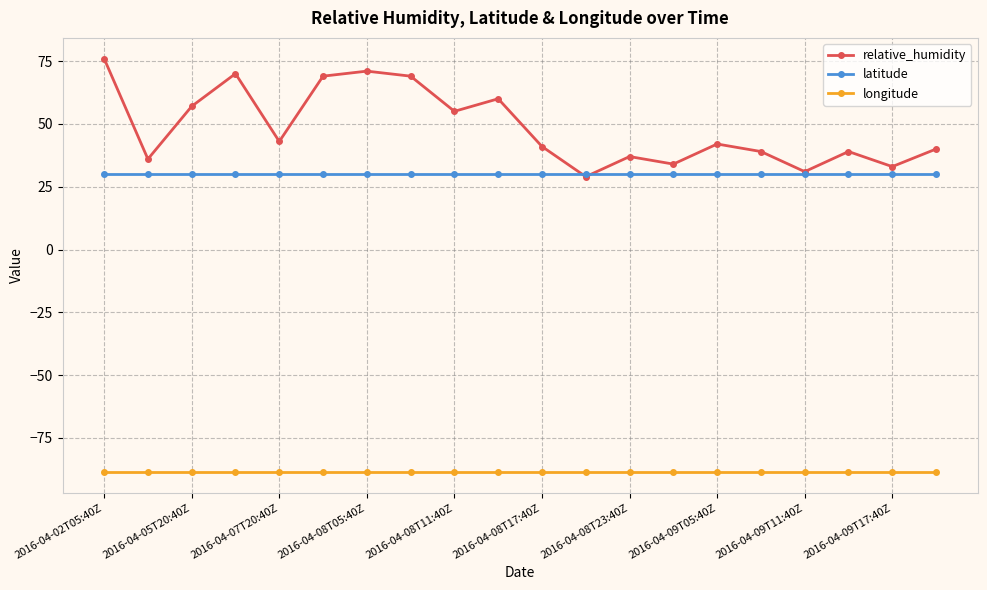

What is the smallest value displayed?

-88.6